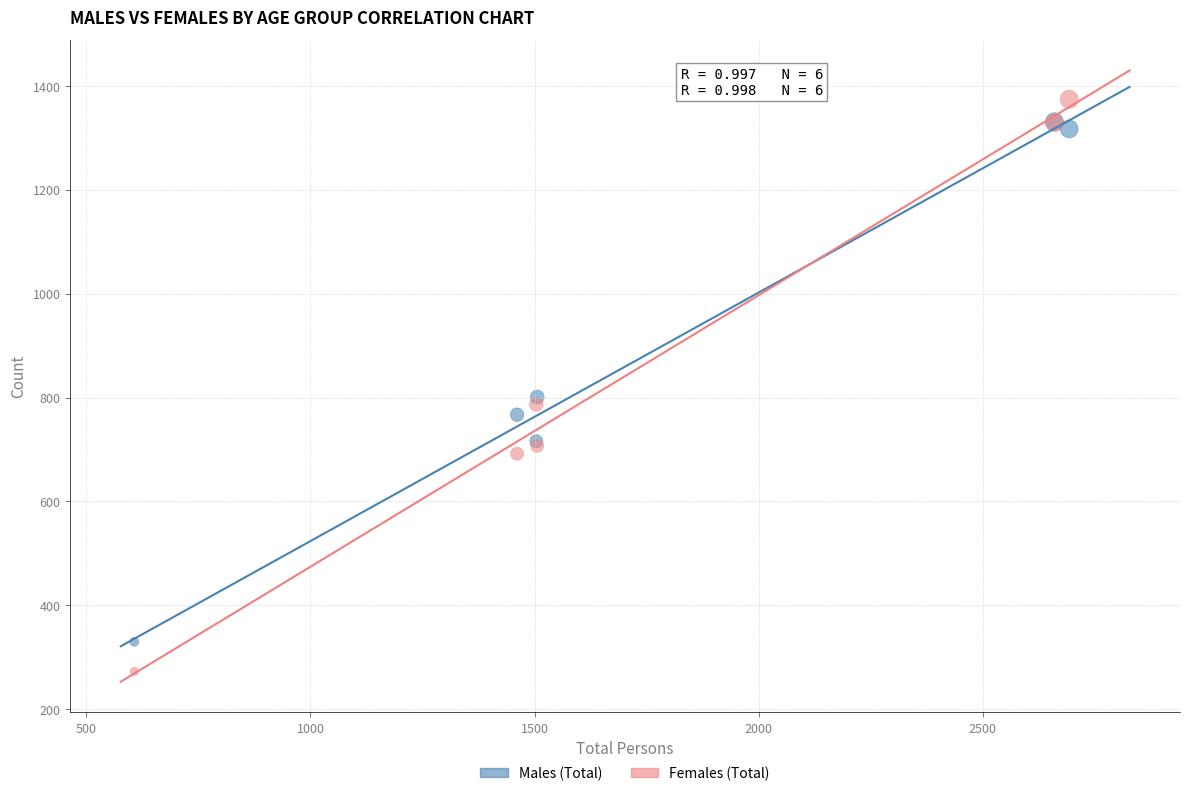

Which series has the widest spread of Y values?

Females (Total)